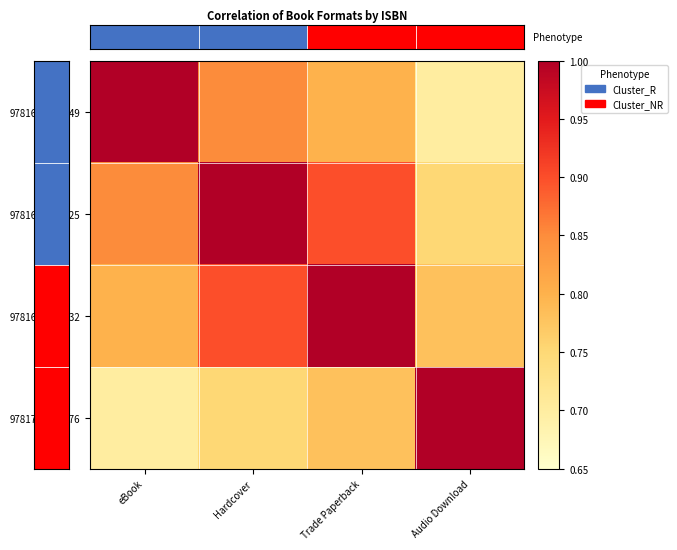

Reading left to right, what are all the values shown in this chart?

9781665901949: eBook=1.0	Hardcover=0.8	Trade Paperback=0.8	Audio Download=0.7
9781665901925: eBook=0.8	Hardcover=1.0	Trade Paperback=0.9	Audio Download=0.8
9781665901932: eBook=0.8	Hardcover=0.9	Trade Paperback=1.0	Audio Download=0.8
9781797147376: eBook=0.7	Hardcover=0.8	Trade Paperback=0.8	Audio Download=1.0